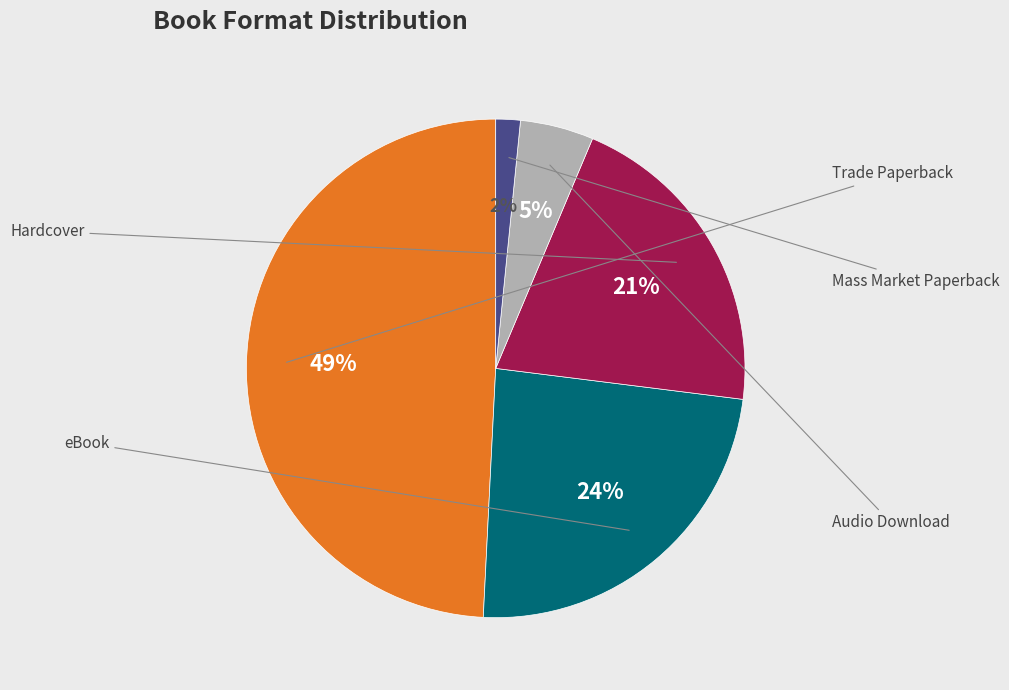

To the nearest percent, what is the average slice percentage?

20%